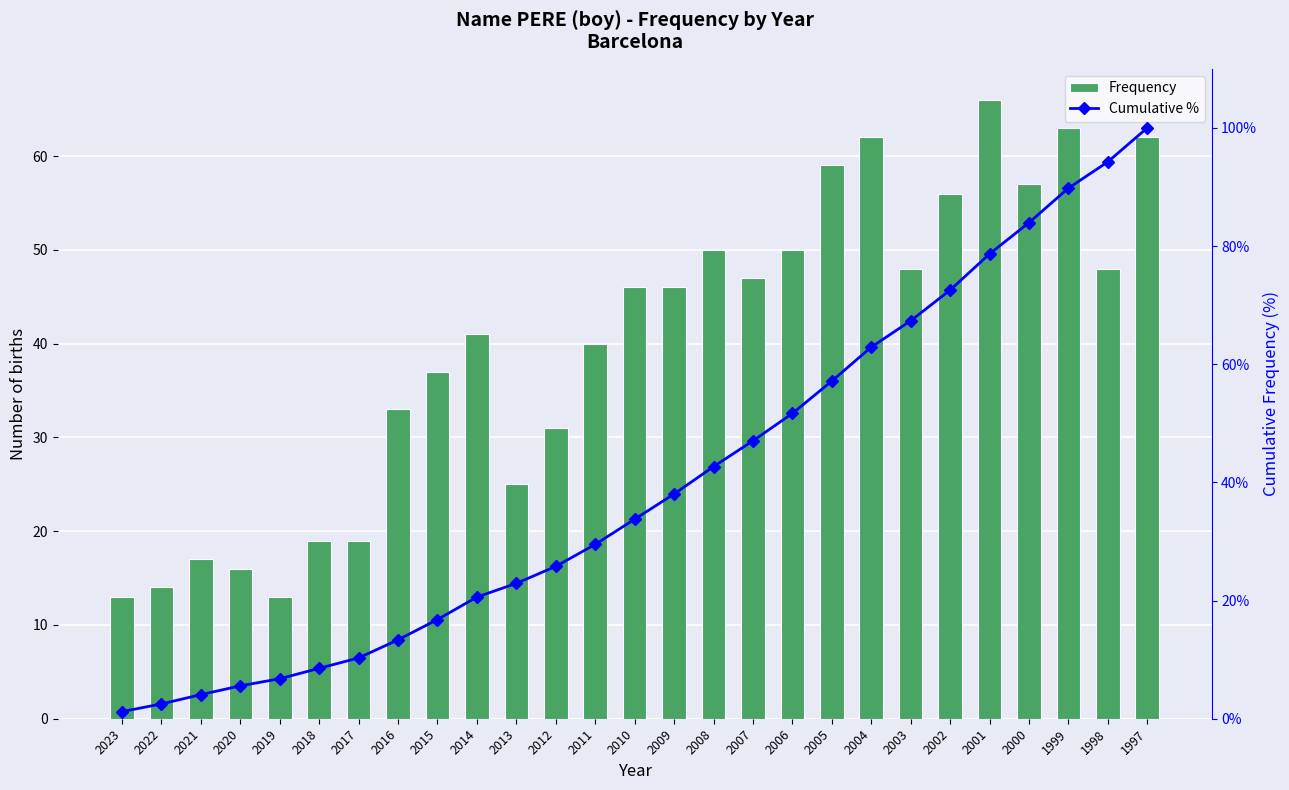

Rank the series at 2008 from highest to lowest value.

Frequency, Cumulative %